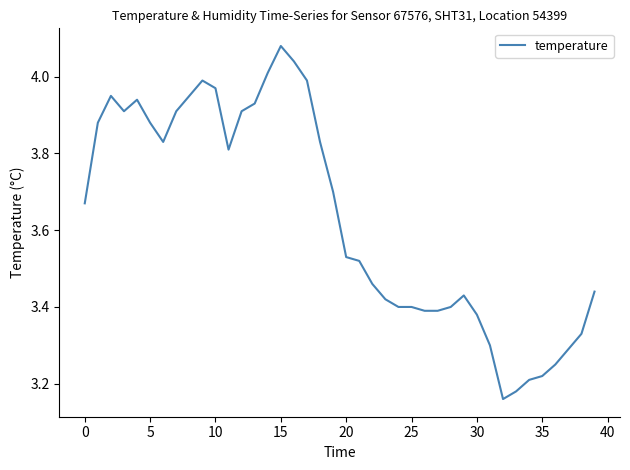

What is the difference between the maximum and minimum values?

0.9